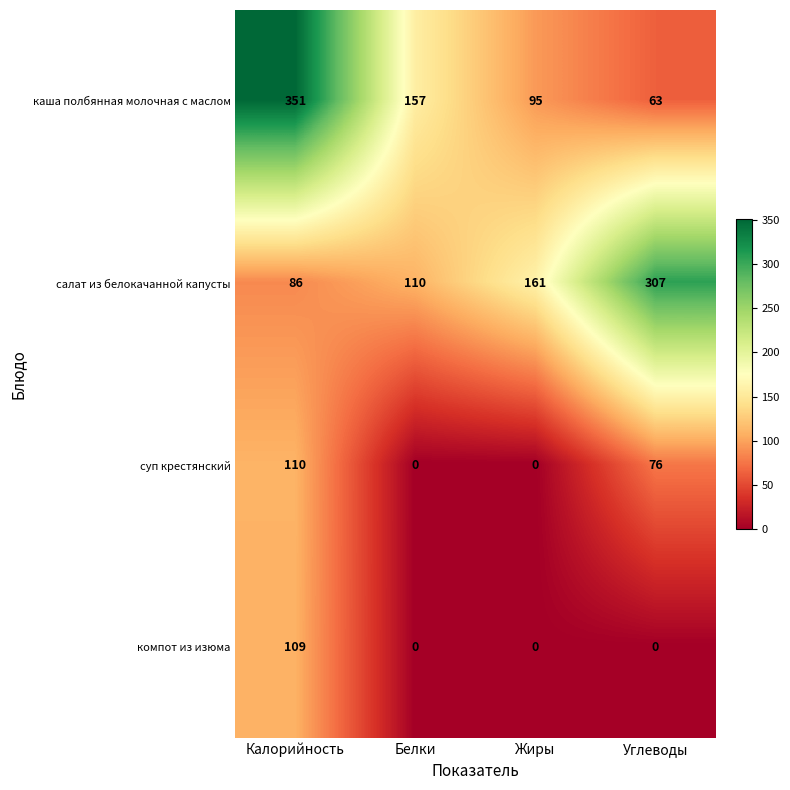

How many салат из белокачанной капусты values are between 110 and 307?

3